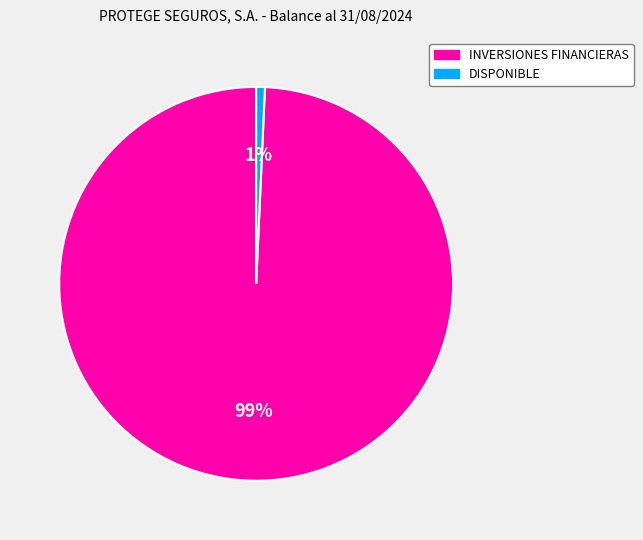

Which slice is the largest?

INVERSIONES FINANCIERAS